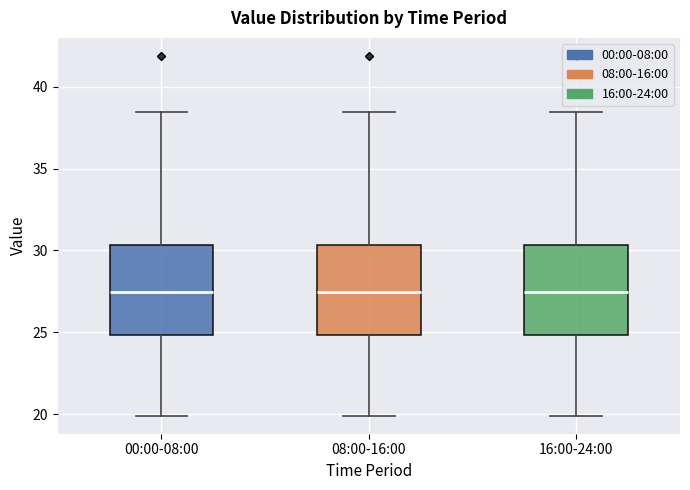

Reading left to right, transcribe this box plot: for each box, give where its median line is, the range the box spans, and where its two whiskers end, as read against the y-axis. The values are not printed on the chart, so give them approximately, as read against the axis.

00:00-08:00: median 27.5, box 25.0 to 30.5, whiskers 20.0 to 38.5
08:00-16:00: median 27.5, box 25.0 to 30.5, whiskers 20.0 to 38.5
16:00-24:00: median 27.5, box 25.0 to 30.5, whiskers 20.0 to 38.5